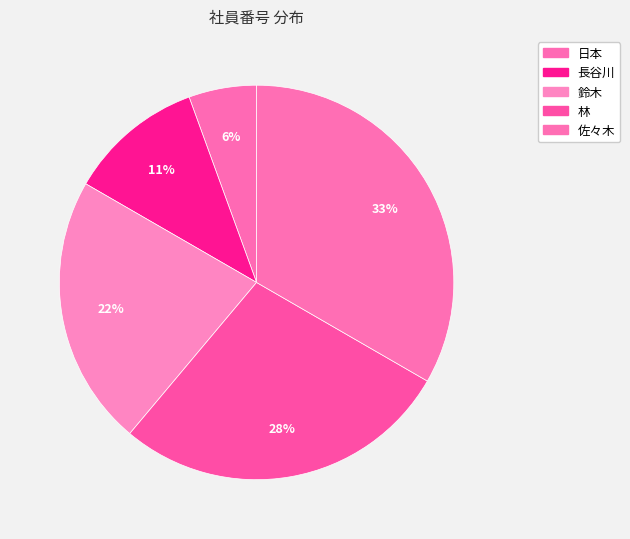

Is it true that 鈴木 is 15% of the pie?

False